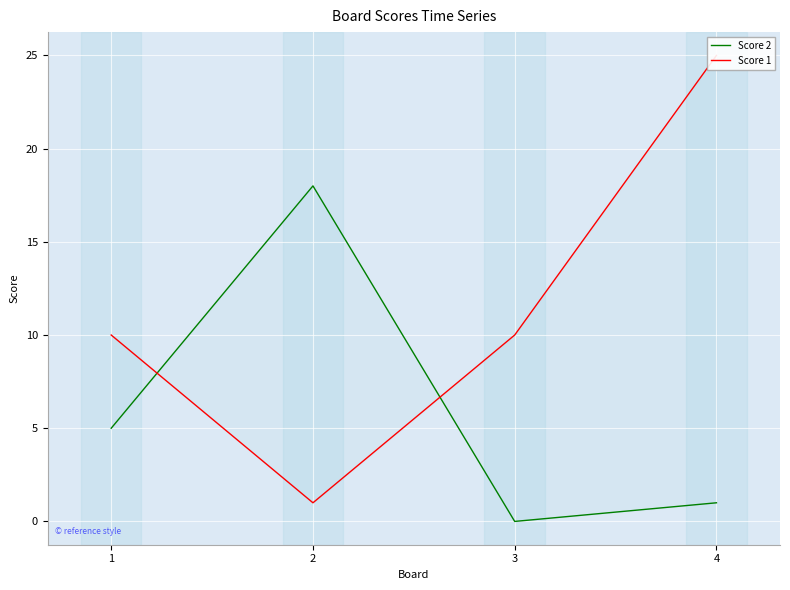

What is the value of the Score 1 point at the 2nd from the left?

1